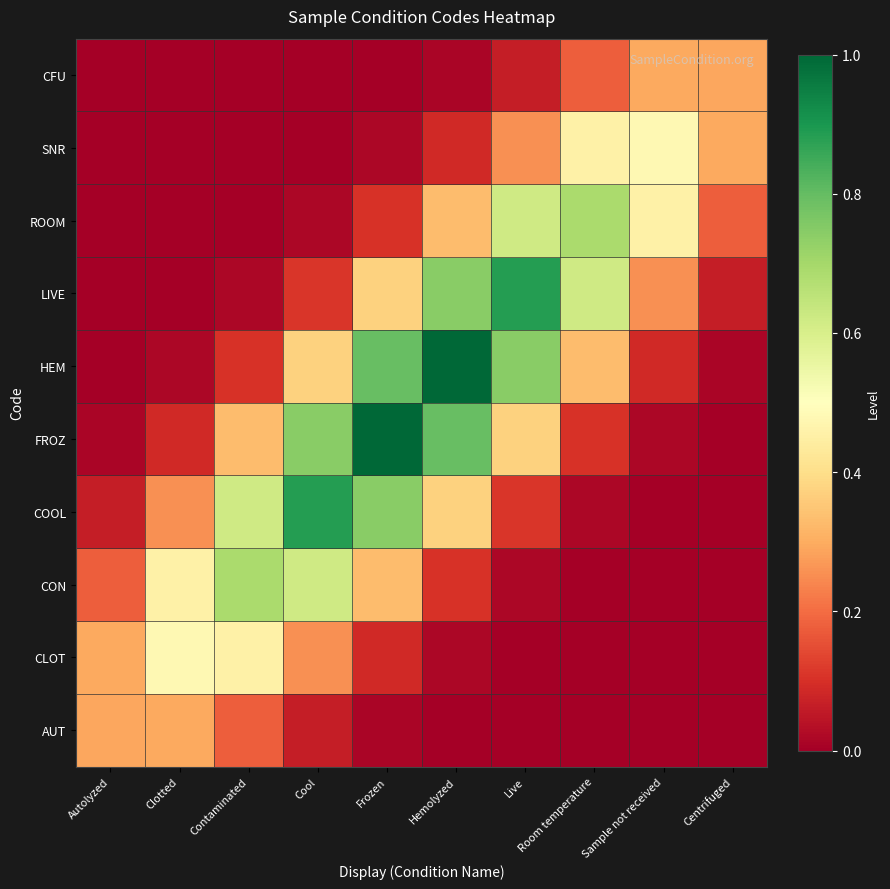

Reading right to left, transcribe all the data shown in this chart.

AUT: Centrifuged=0.0	Sample not received=0.0	Room temperature=0.0	Live=0.0	Hemolyzed=0.0	Frozen=0.0	Cool=0.1	Contaminated=0.2	Clotted=0.3	Autolyzed=0.3
CLOT: Centrifuged=0.0	Sample not received=0.0	Room temperature=0.0	Live=0.0	Hemolyzed=0.0	Frozen=0.1	Cool=0.3	Contaminated=0.5	Clotted=0.5	Autolyzed=0.3
CON: Centrifuged=0.0	Sample not received=0.0	Room temperature=0.0	Live=0.0	Hemolyzed=0.1	Frozen=0.3	Cool=0.6	Contaminated=0.7	Clotted=0.5	Autolyzed=0.2
COOL: Centrifuged=0.0	Sample not received=0.0	Room temperature=0.0	Live=0.1	Hemolyzed=0.4	Frozen=0.7	Cool=0.9	Contaminated=0.6	Clotted=0.3	Autolyzed=0.1
FROZ: Centrifuged=0.0	Sample not received=0.0	Room temperature=0.1	Live=0.4	Hemolyzed=0.8	Frozen=1.0	Cool=0.7	Contaminated=0.3	Clotted=0.1	Autolyzed=0.0
HEM: Centrifuged=0.0	Sample not received=0.1	Room temperature=0.3	Live=0.7	Hemolyzed=1.0	Frozen=0.8	Cool=0.4	Contaminated=0.1	Clotted=0.0	Autolyzed=0.0
LIVE: Centrifuged=0.1	Sample not received=0.3	Room temperature=0.6	Live=0.9	Hemolyzed=0.7	Frozen=0.4	Cool=0.1	Contaminated=0.0	Clotted=0.0	Autolyzed=0.0
ROOM: Centrifuged=0.2	Sample not received=0.5	Room temperature=0.7	Live=0.6	Hemolyzed=0.3	Frozen=0.1	Cool=0.0	Contaminated=0.0	Clotted=0.0	Autolyzed=0.0
SNR: Centrifuged=0.3	Sample not received=0.5	Room temperature=0.5	Live=0.3	Hemolyzed=0.1	Frozen=0.0	Cool=0.0	Contaminated=0.0	Clotted=0.0	Autolyzed=0.0
CFU: Centrifuged=0.3	Sample not received=0.3	Room temperature=0.2	Live=0.1	Hemolyzed=0.0	Frozen=0.0	Cool=0.0	Contaminated=0.0	Clotted=0.0	Autolyzed=0.0